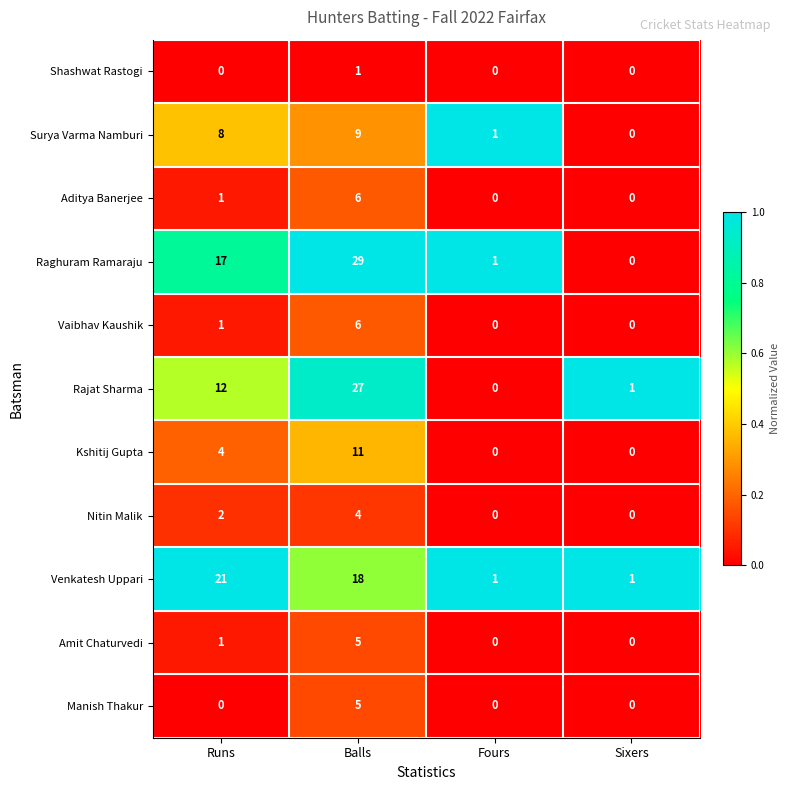

How many data points does each series have?

4